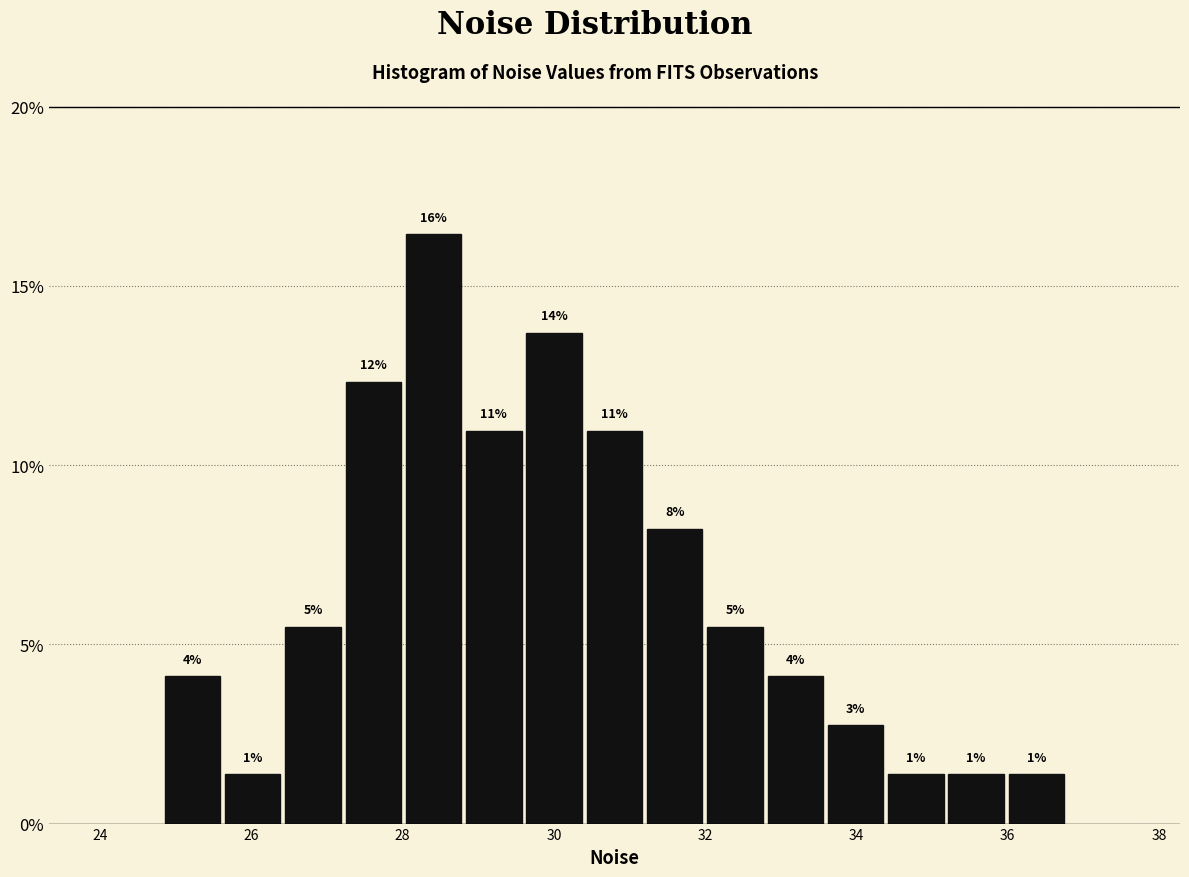

Around what value on the x-axis is the tallest bar? Give the approximate position of its centre, as read against the axis.

28.4